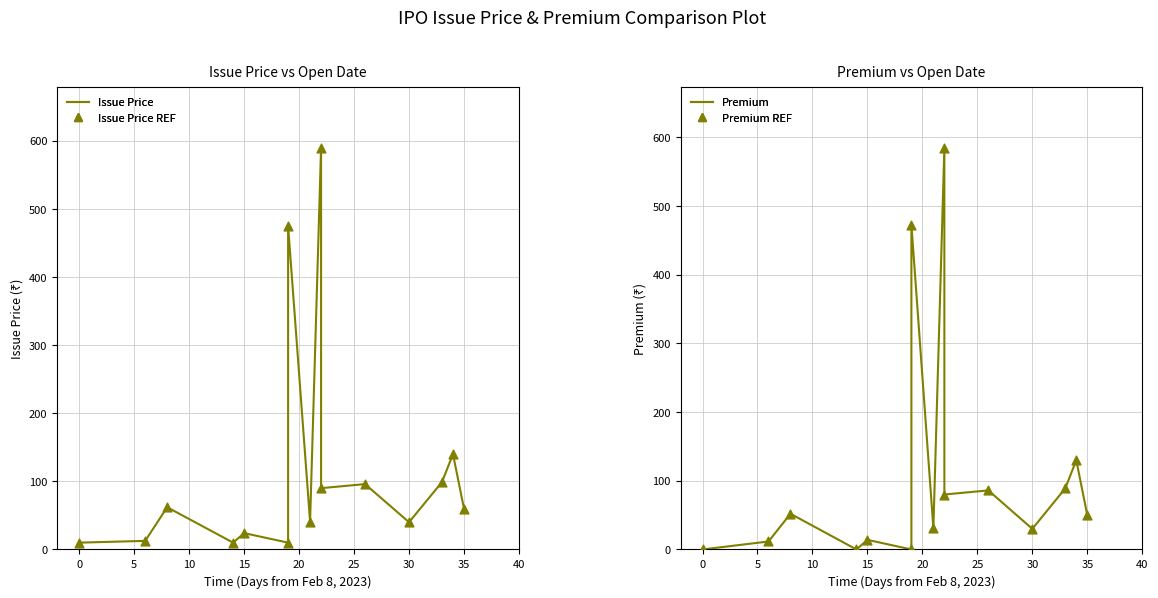

What are all the series names shown in the legend?

Issue Price, Issue Price (REF), Premium, Premium (REF)